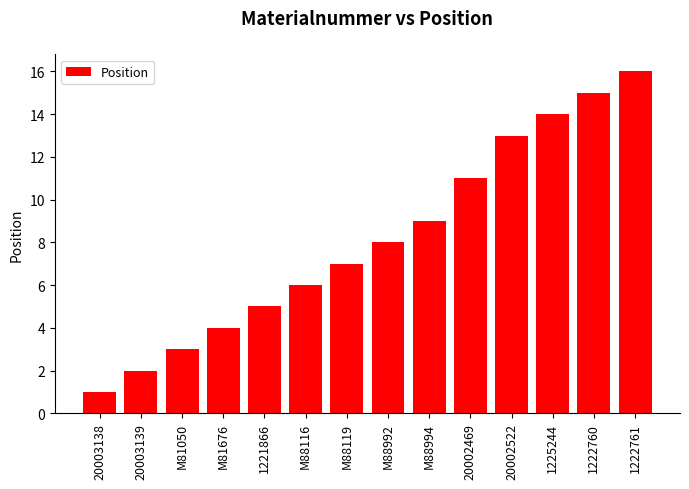

What is the change in value from M88119 to 1225244?

+7